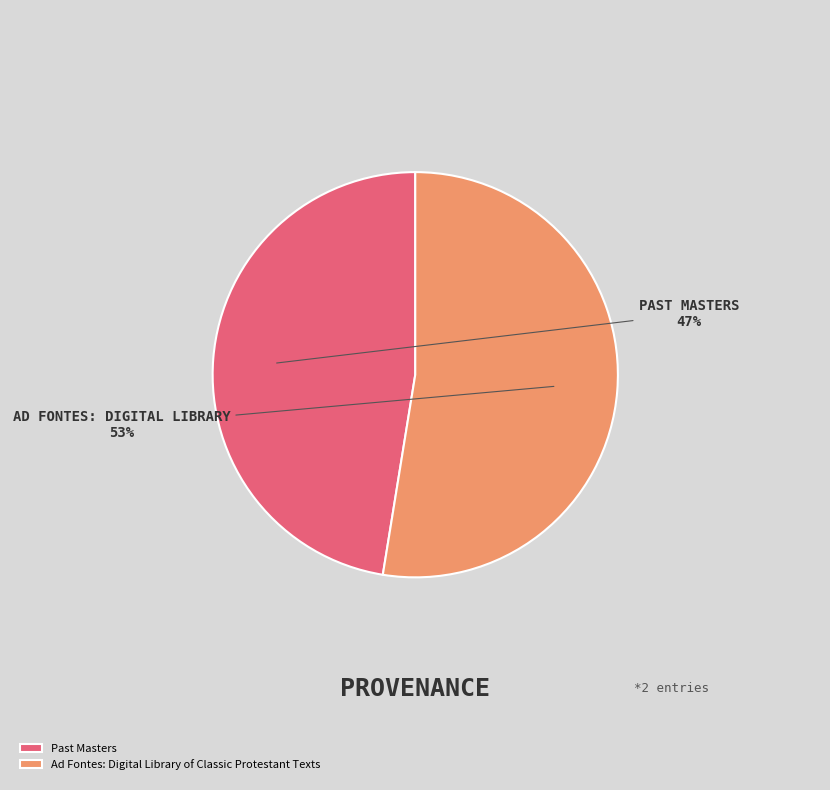

To the nearest percent, what is the combined percentage of Ad Fontes: Digital Library of Classic Protestant Texts and Past Masters?

100%